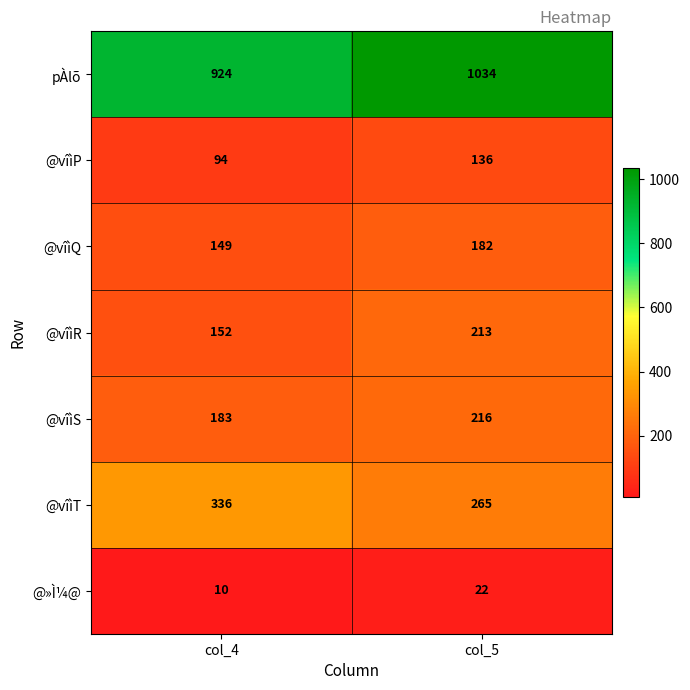

At which label is @vîìP closest to 115?

col_4